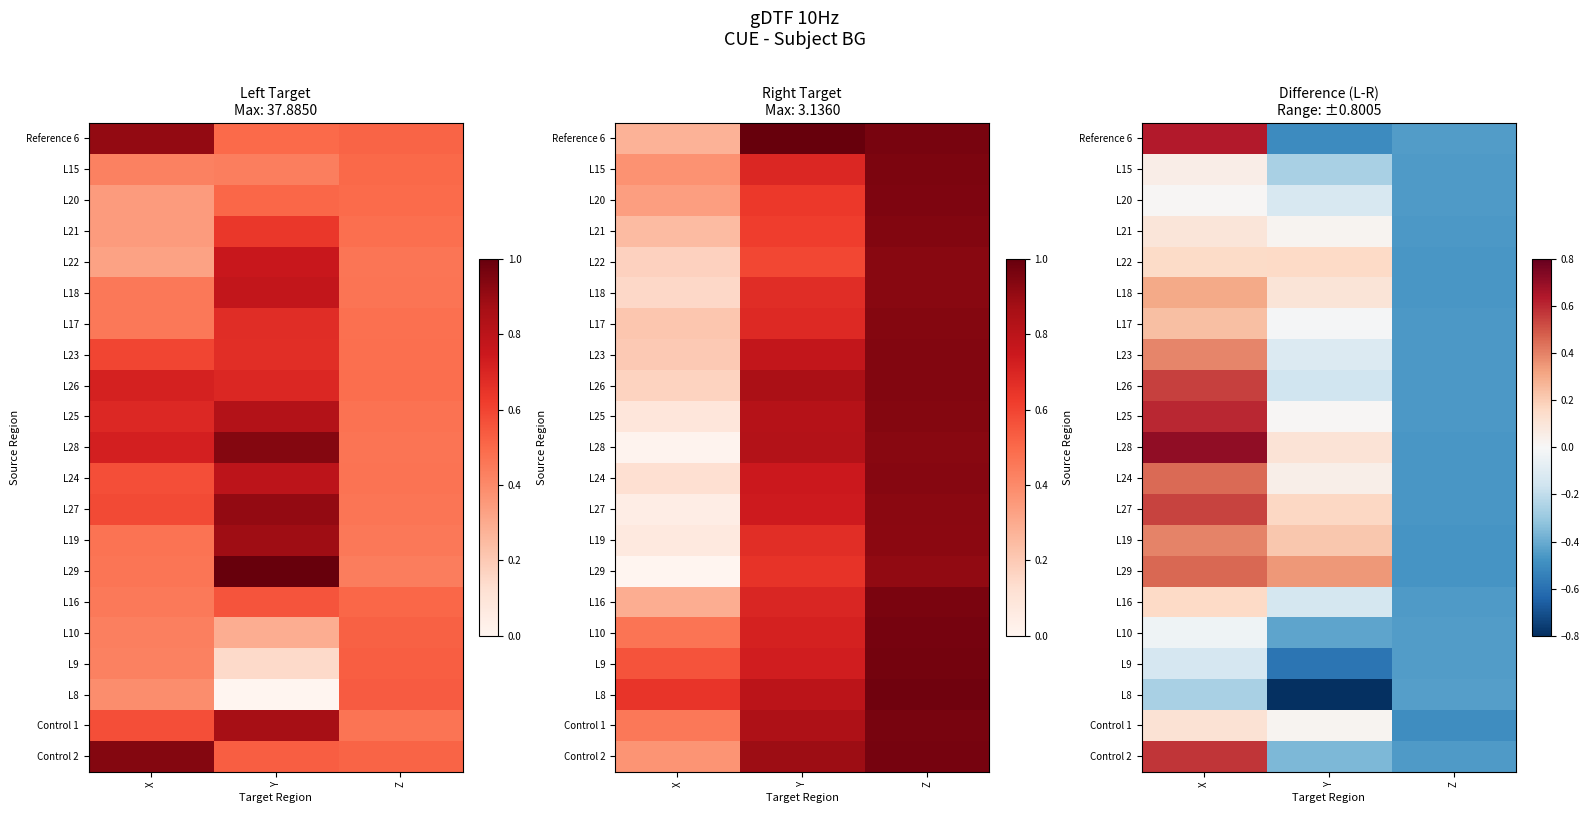

At how many categories does at least one series exceed 0?

2